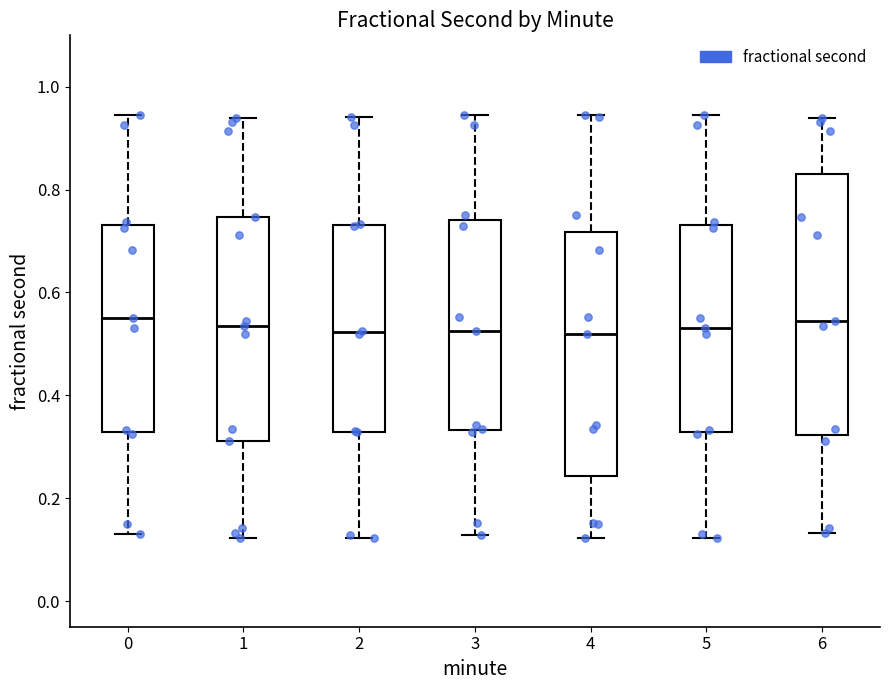

Where does the median line of the box at x = 3 sit on the y-axis? The values are not printed on the chart, so give them approximately, as read against the axis.

0.52